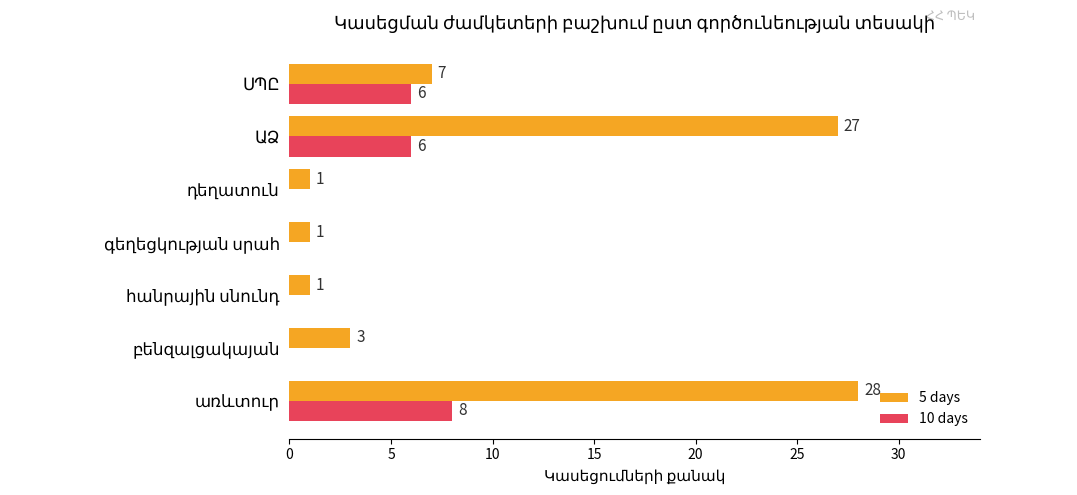

What is the sum of all 5 days values?

68